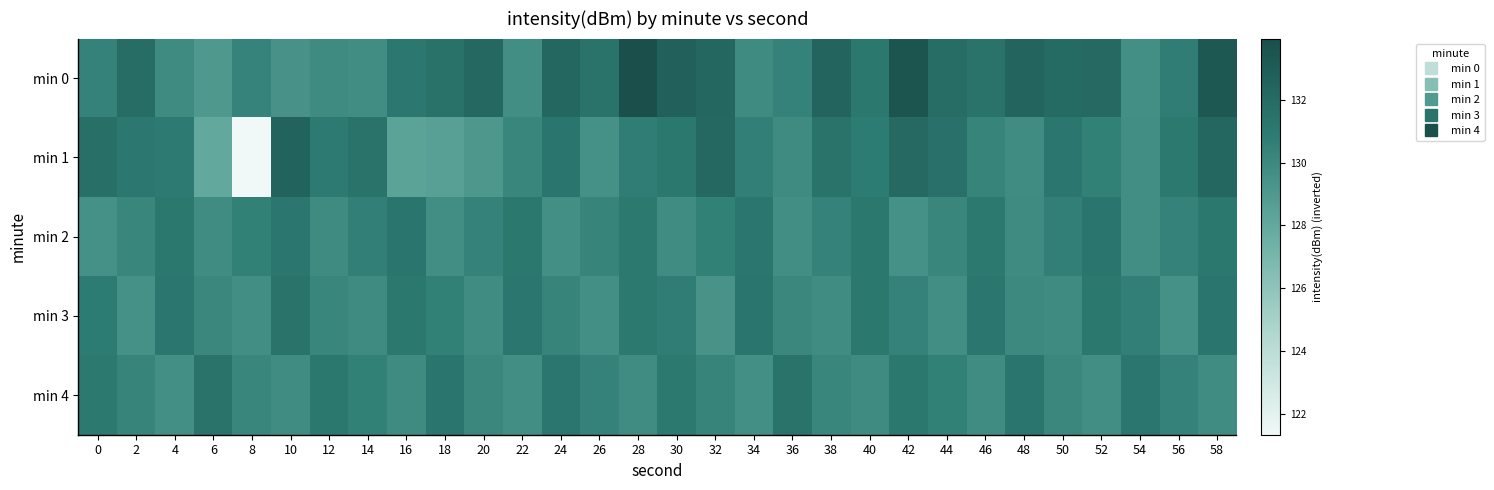

How many distinct data groups are displayed?

5